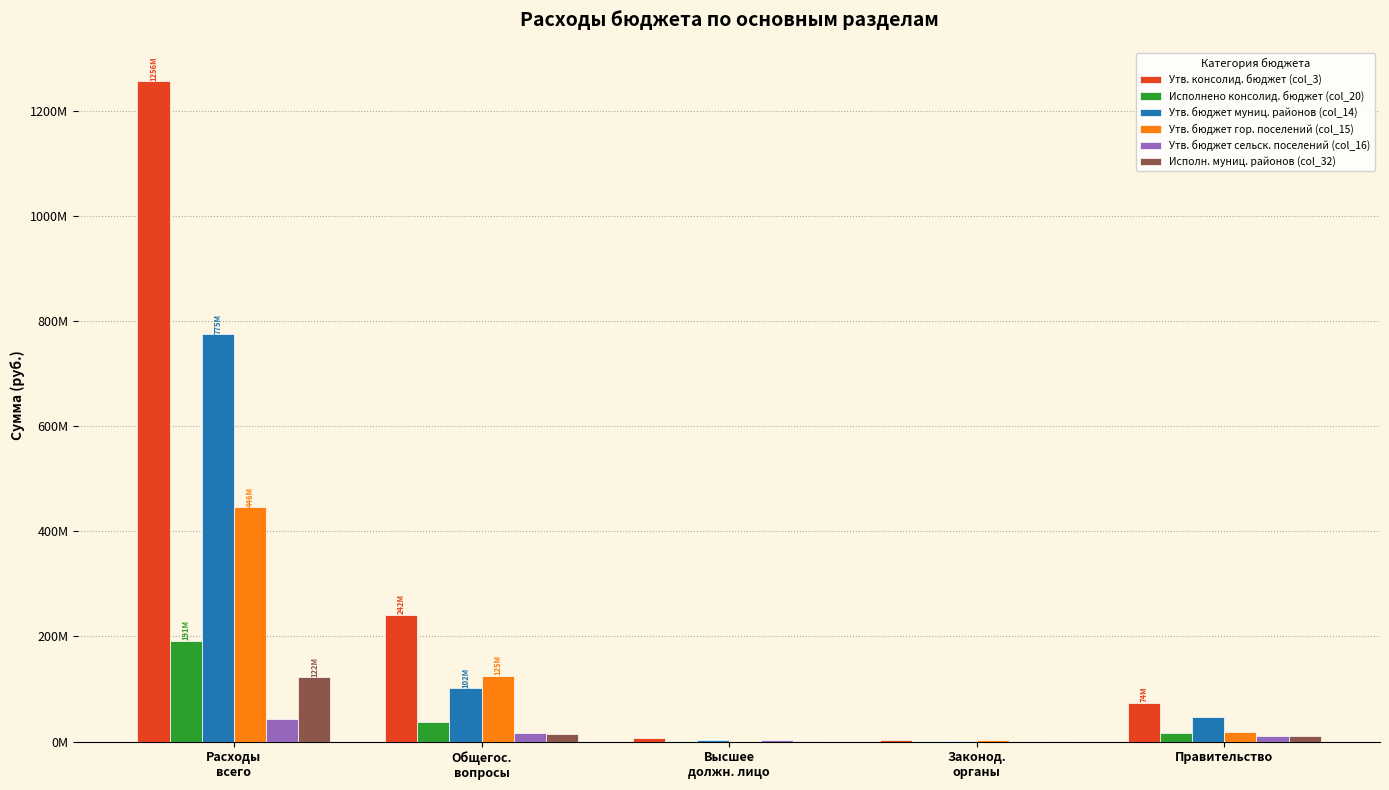

Reading right to left, transcribe all the data shown in this chart.

Утв. консолид. бюджет (col_3): 73755267.1	3612620.7	7259181.2	241667583.7	1256362885.8
Исполнено консолид. бюджет (col_20): 15373355.6	775961.7	1451674.2	37073388.9	191432866.2
Утв. бюджет муниц. районов (col_14): 46726945.8	1581724.7	2323044.7	101781233.4	775222849.3
Утв. бюджет гор. поселений (col_15): 17674001.6	2111732.0	1674931.0	124930072.4	445625851.9
Утв. бюджет сельск. поселений (col_16): 10247423.3	0.0	3261205.6	15930217.5	43482327.1
Исполн. муниц. районов (col_32): 9877218.3	367833.5	489913.7	15111950.8	122354239.6